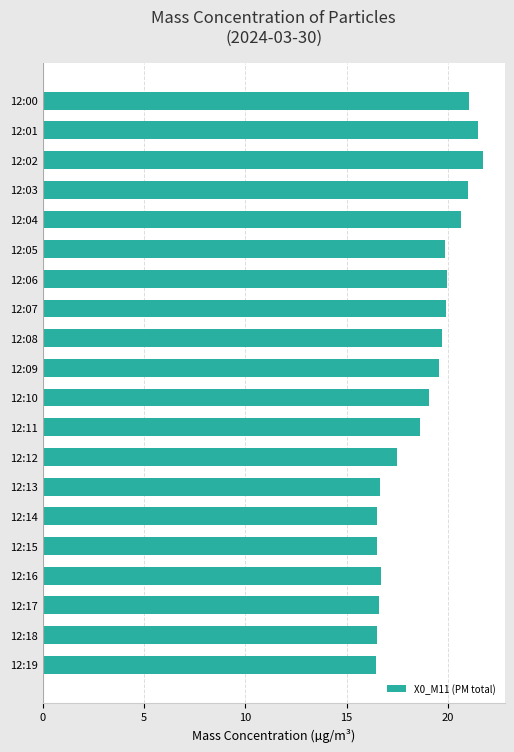

What is the smallest value displayed?

16.4